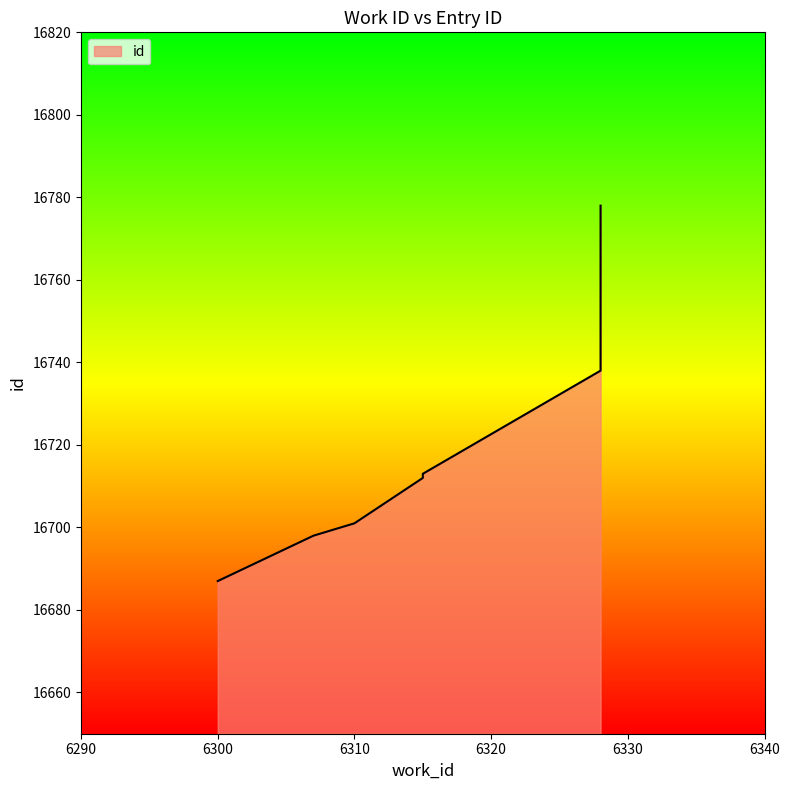

Rank the categories by value from highest to lowest.

6328, 6328, 6328, 6328, 6328, 6315, 6315, 6310, 6307, 6300